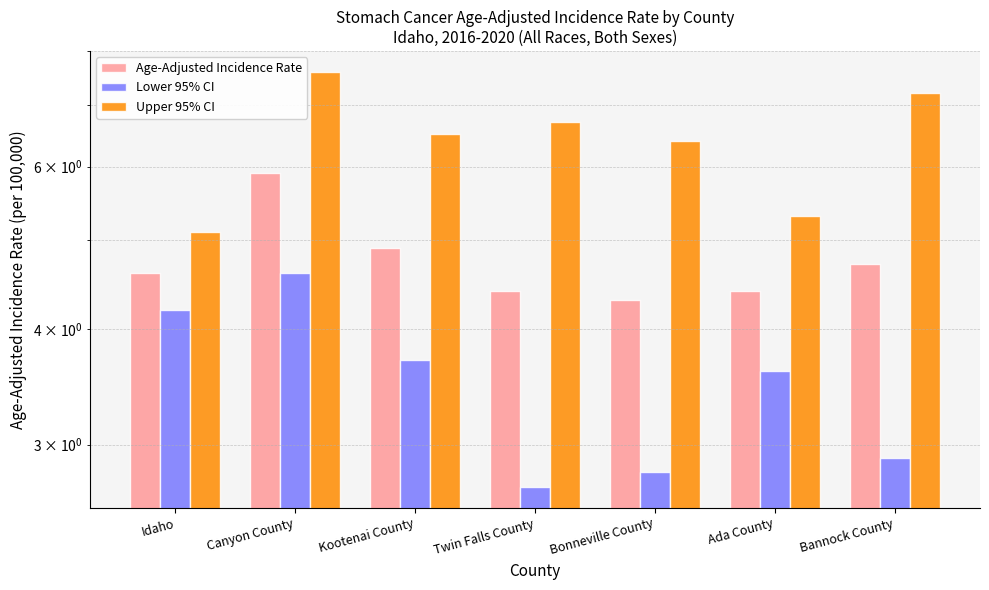

Reading left to right, what are all the values shown in this chart?

Age-Adjusted Incidence Rate: Idaho=4.6	Canyon County=5.9	Kootenai County=4.9	Twin Falls County=4.4	Bonneville County=4.3	Ada County=4.4	Bannock County=4.7
Lower 95% CI: Idaho=4.2	Canyon County=4.6	Kootenai County=3.7	Twin Falls County=2.7	Bonneville County=2.8	Ada County=3.6	Bannock County=2.9
Upper 95% CI: Idaho=5.1	Canyon County=7.6	Kootenai County=6.5	Twin Falls County=6.7	Bonneville County=6.4	Ada County=5.3	Bannock County=7.2